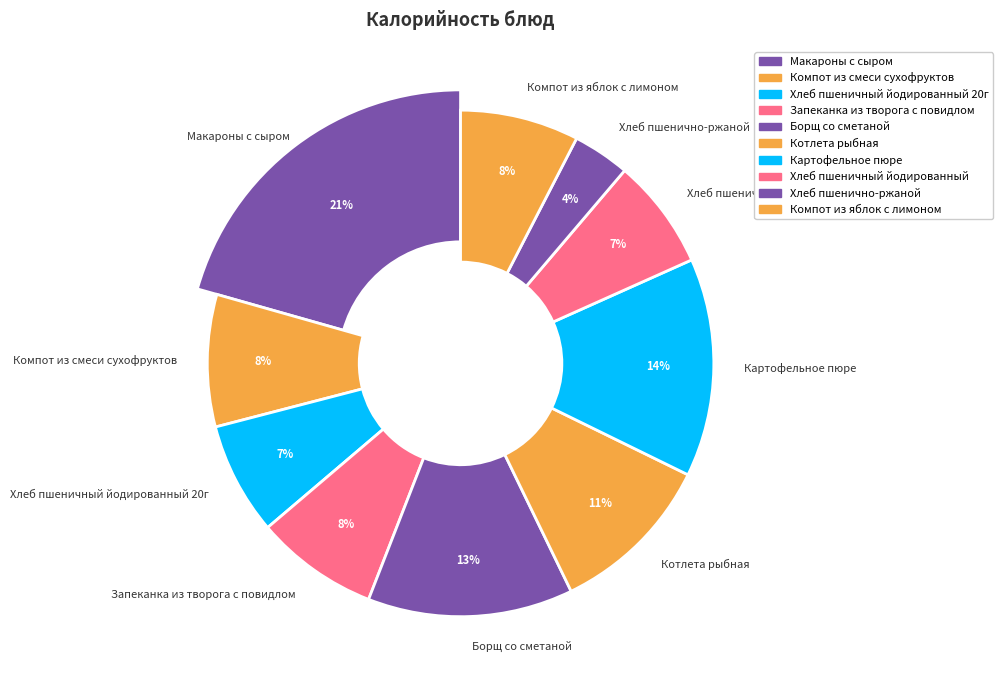

Is it true that Запеканка из творога с повидлом is 8% of the pie?

True